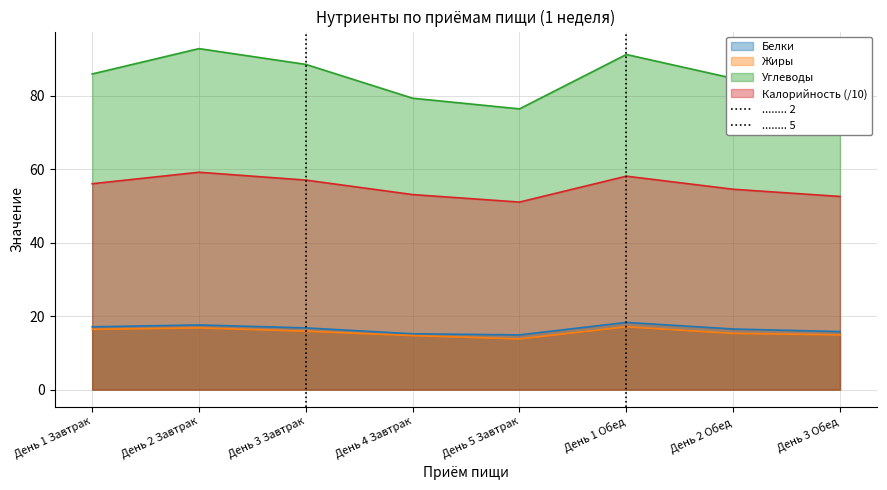

What is the greatest value displayed?

92.8